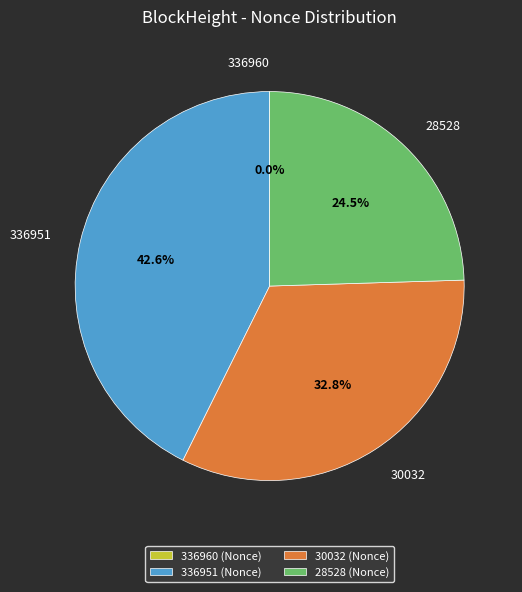

Which has a higher value, 336951 or 30032?

336951